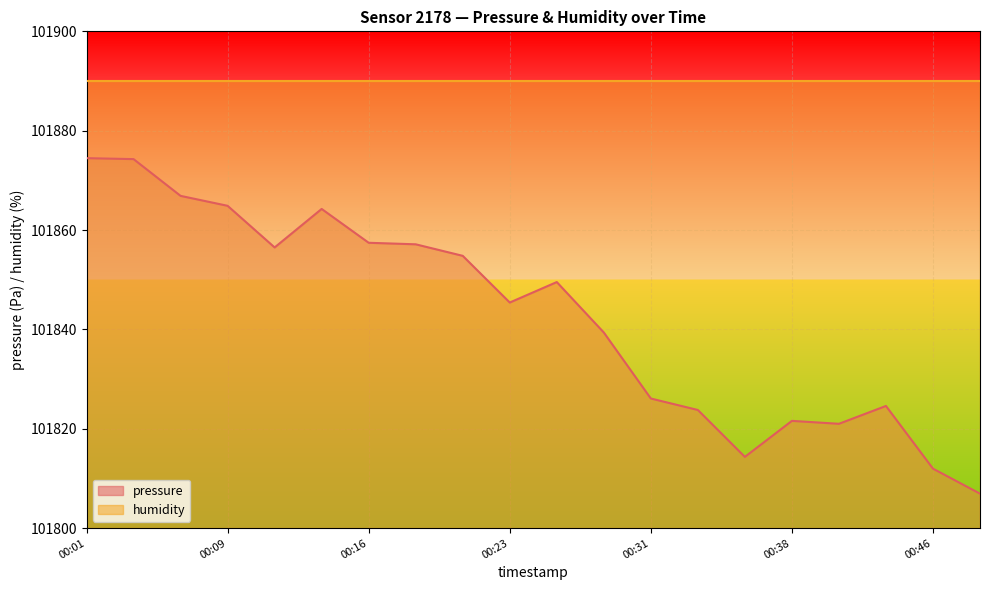

What is the value of the 12th point from the left?

101839.4